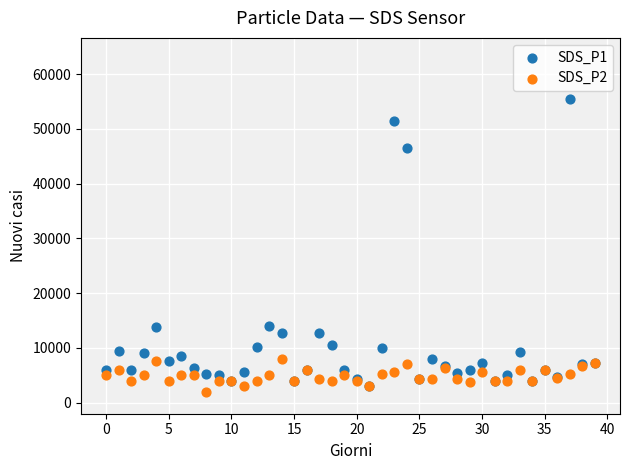

Which series has the largest Y range (max minus min)?

SDS_P1